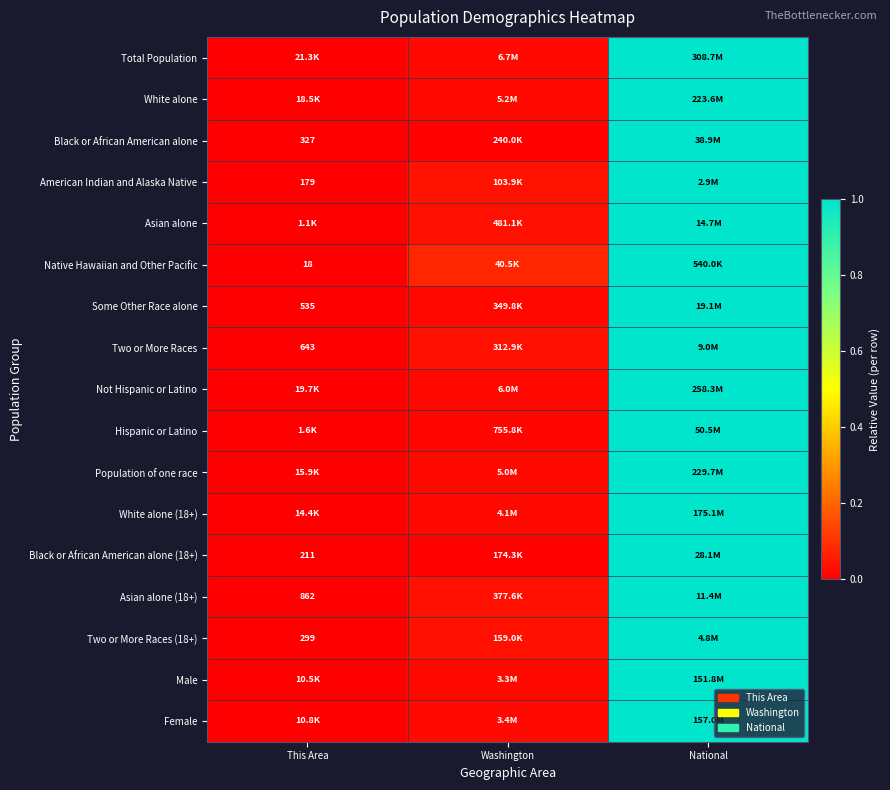

At which category is the sum across all series the highest?

National